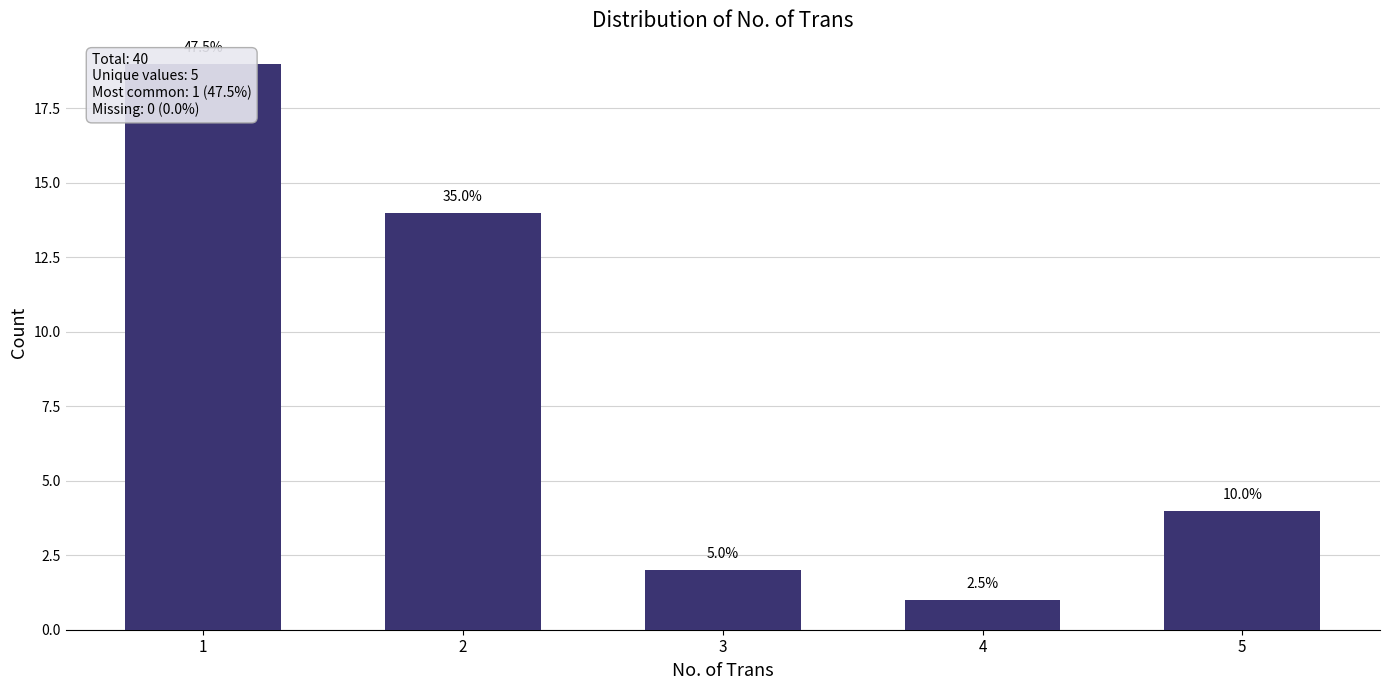

Reading left to right, extract all data points from this chart.

1=19	2=14	3=2	4=1	5=4